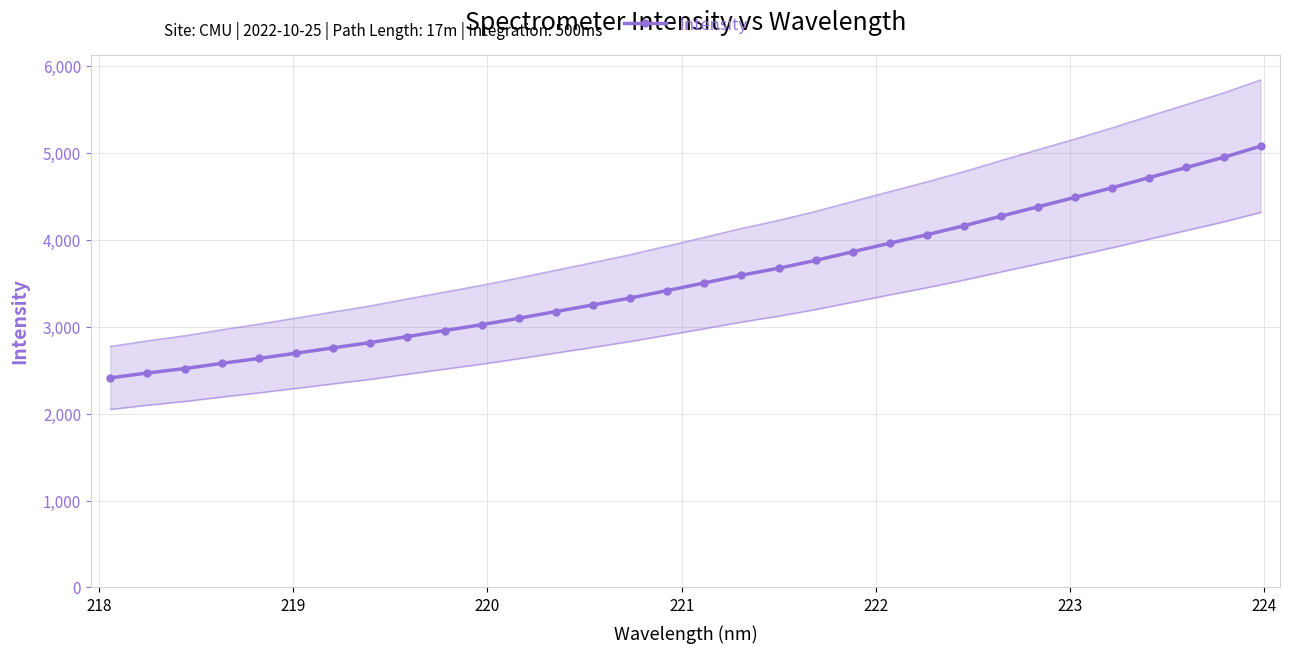

How many values are below 3505?

16